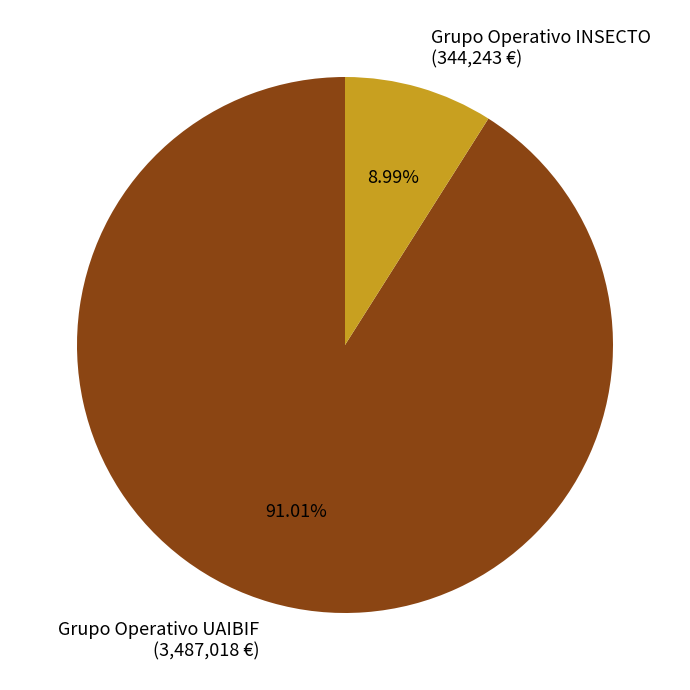

Is there a majority slice in this chart?

Yes